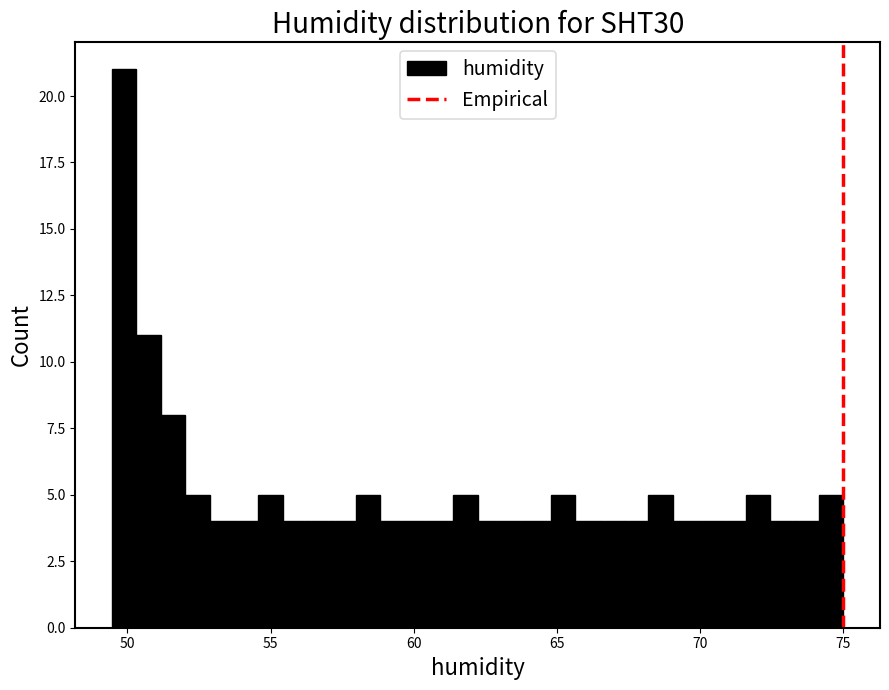

Around what value on the x-axis is the tallest bar? Give the approximate position of its centre, as read against the axis.

50.0